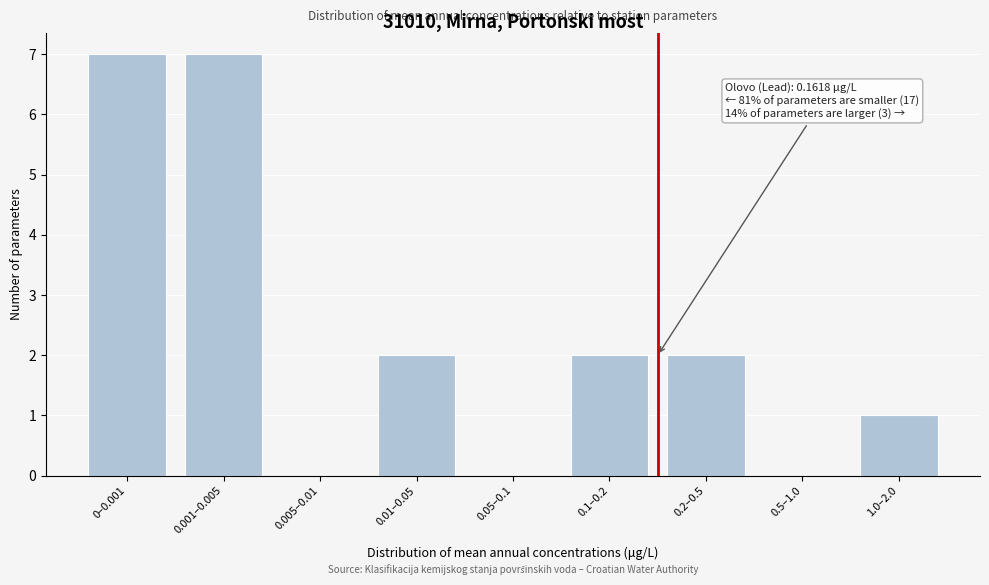

Reading left to right, extract all data points from this chart.

0–0.001=7	0.001–0.005=7	0.005–0.01=0	0.01–0.05=2	0.05–0.1=0	0.1–0.2=2	0.2–0.5=2	0.5–1.0=0	1.0–2.0=1